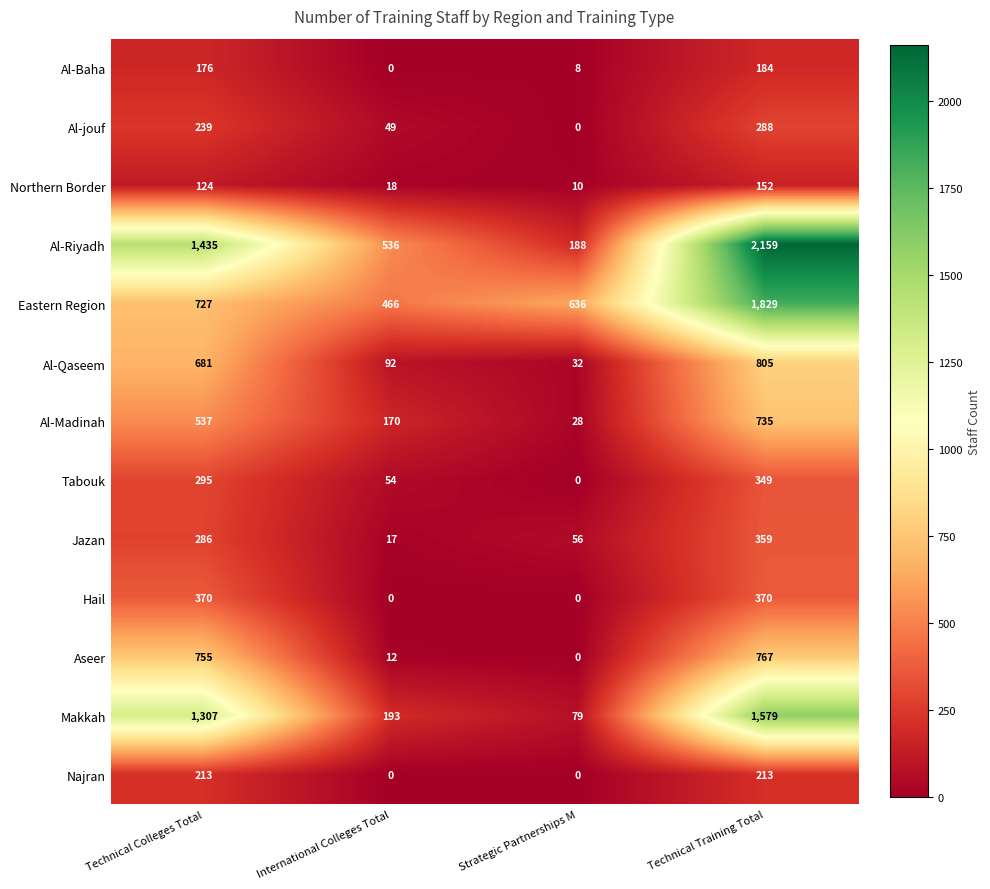

At how many categories does at least one series exceed 727?

2